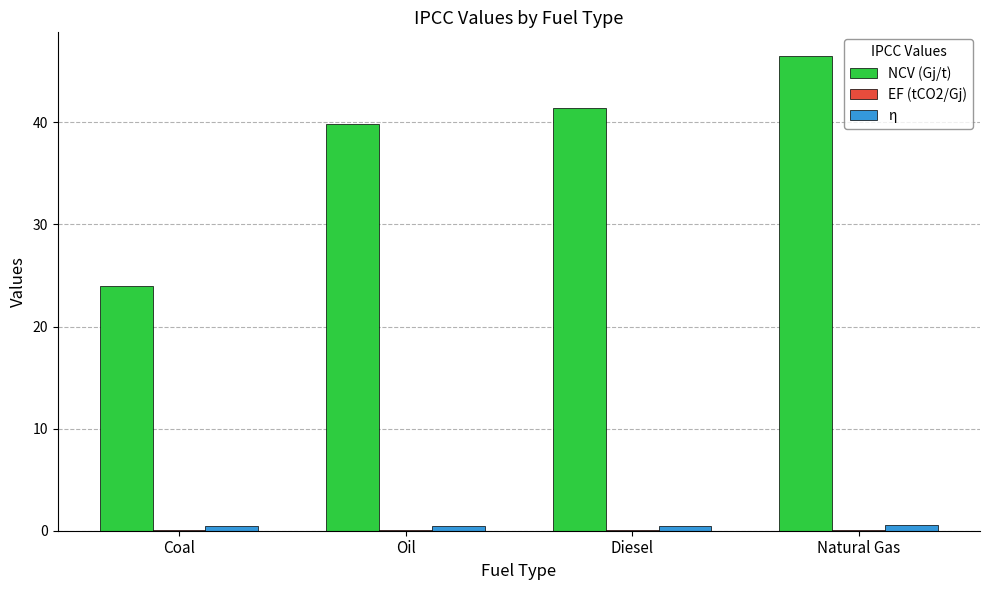

What is the maximum value shown in the chart?

46.5